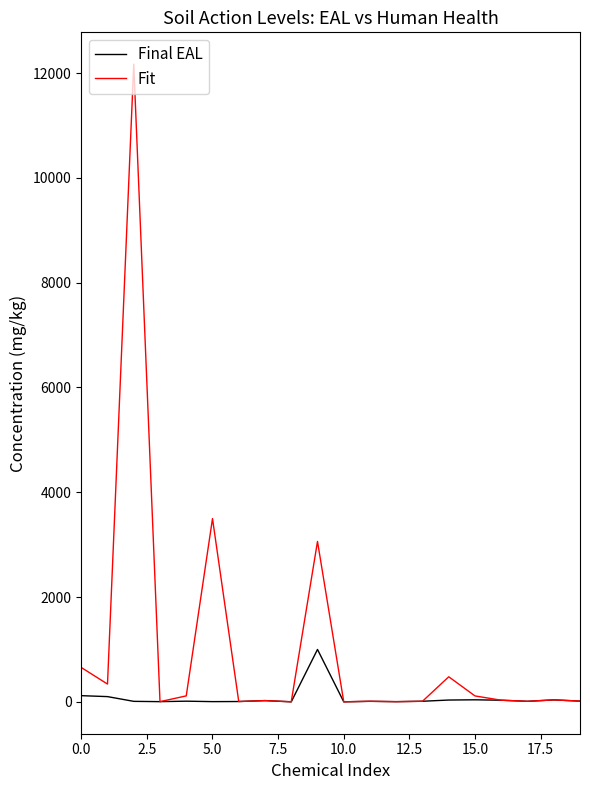

Which series has the largest total across all categories?

Fit